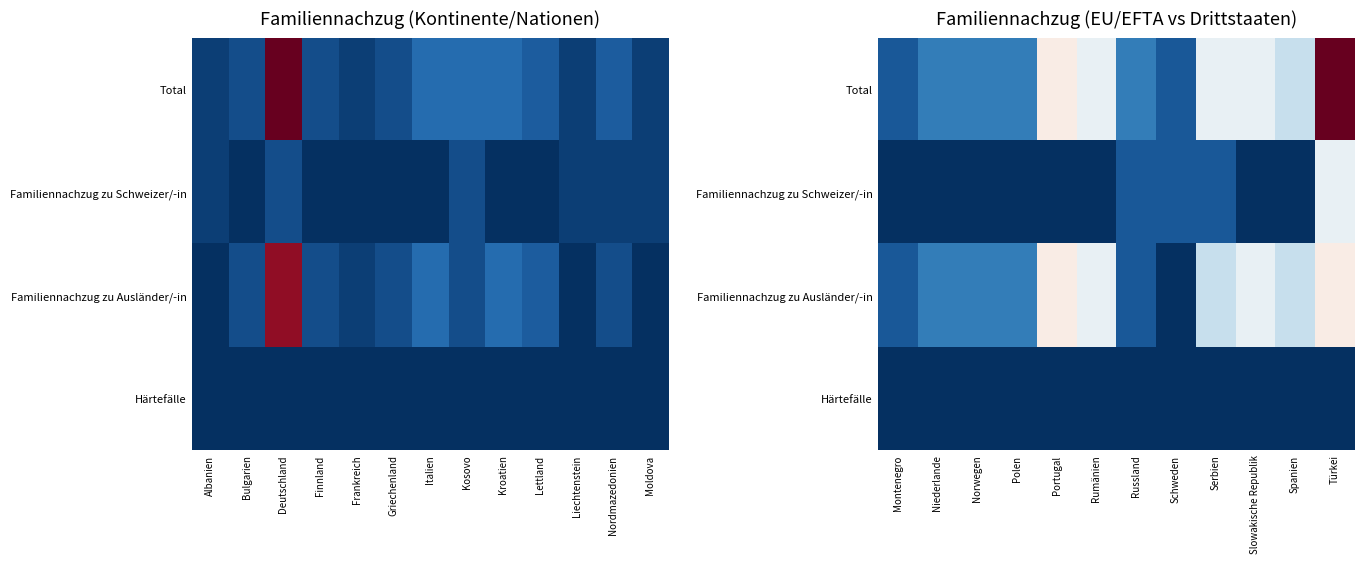

At which label is Total closest to 0?

Montenegro